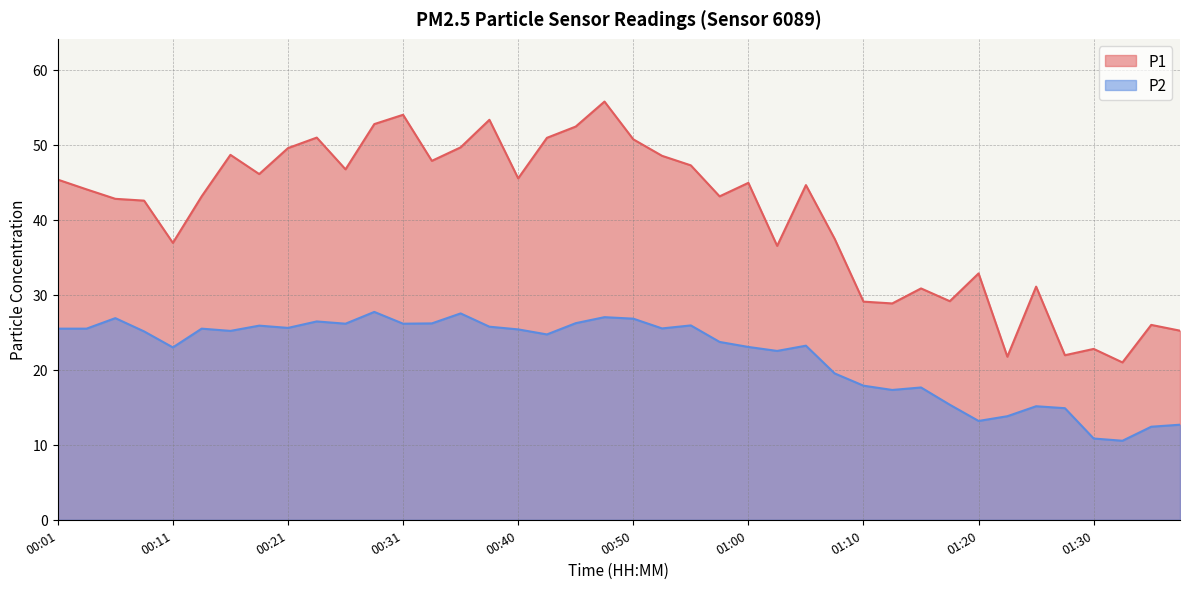

What is the total value across all series at 01:35?

38.4